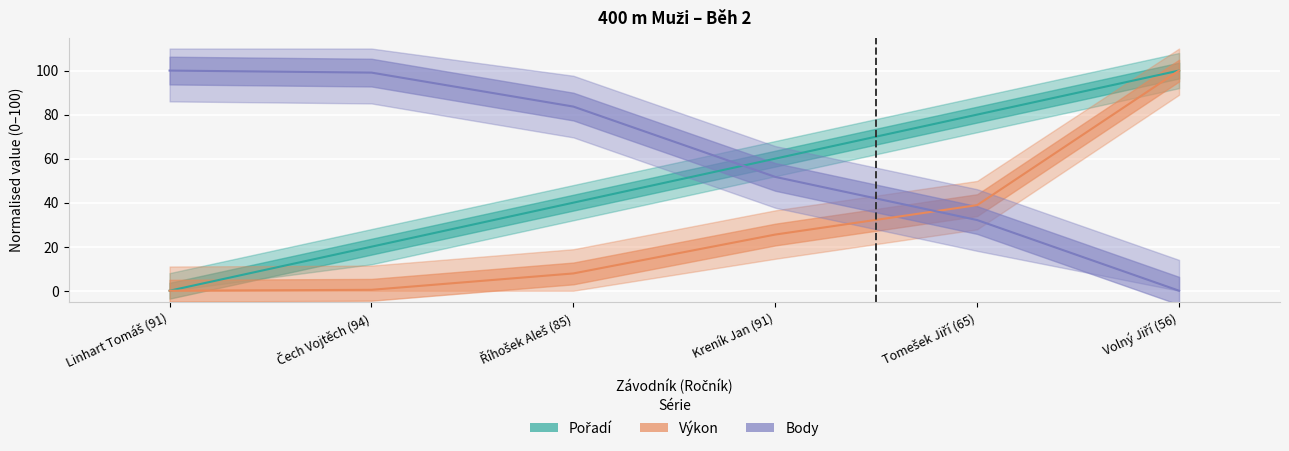

What is the sum of all Body values?

366.5